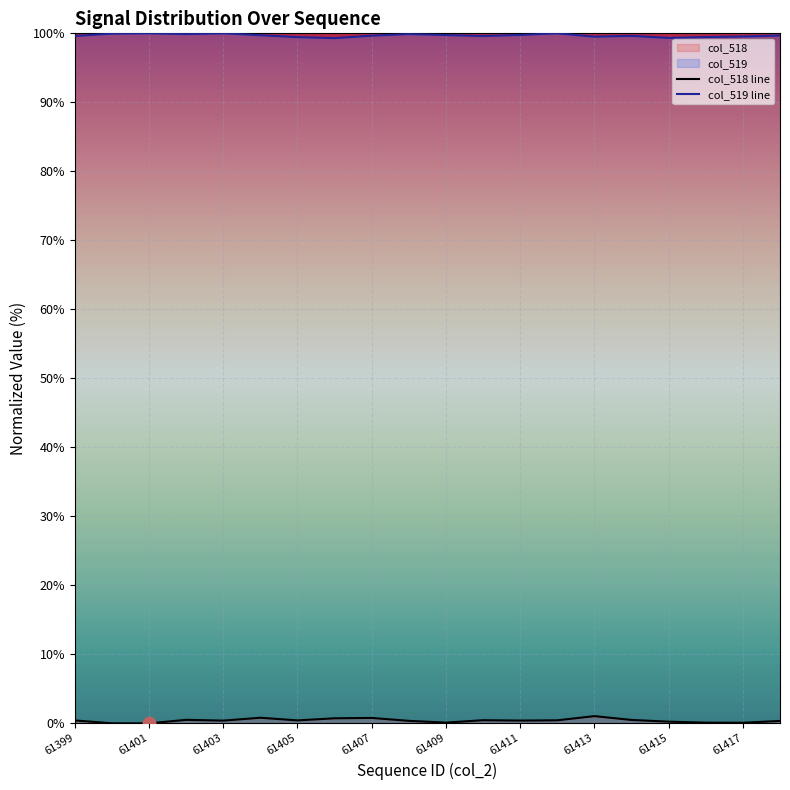

Which series has the largest Y range (max minus min)?

col_518 line